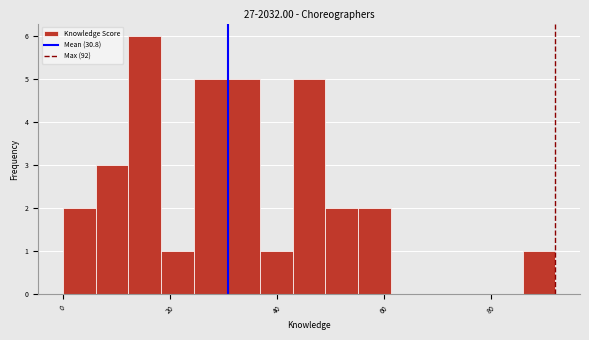

Read against the x-axis, roughly where is the centre of the tallest bar?

16